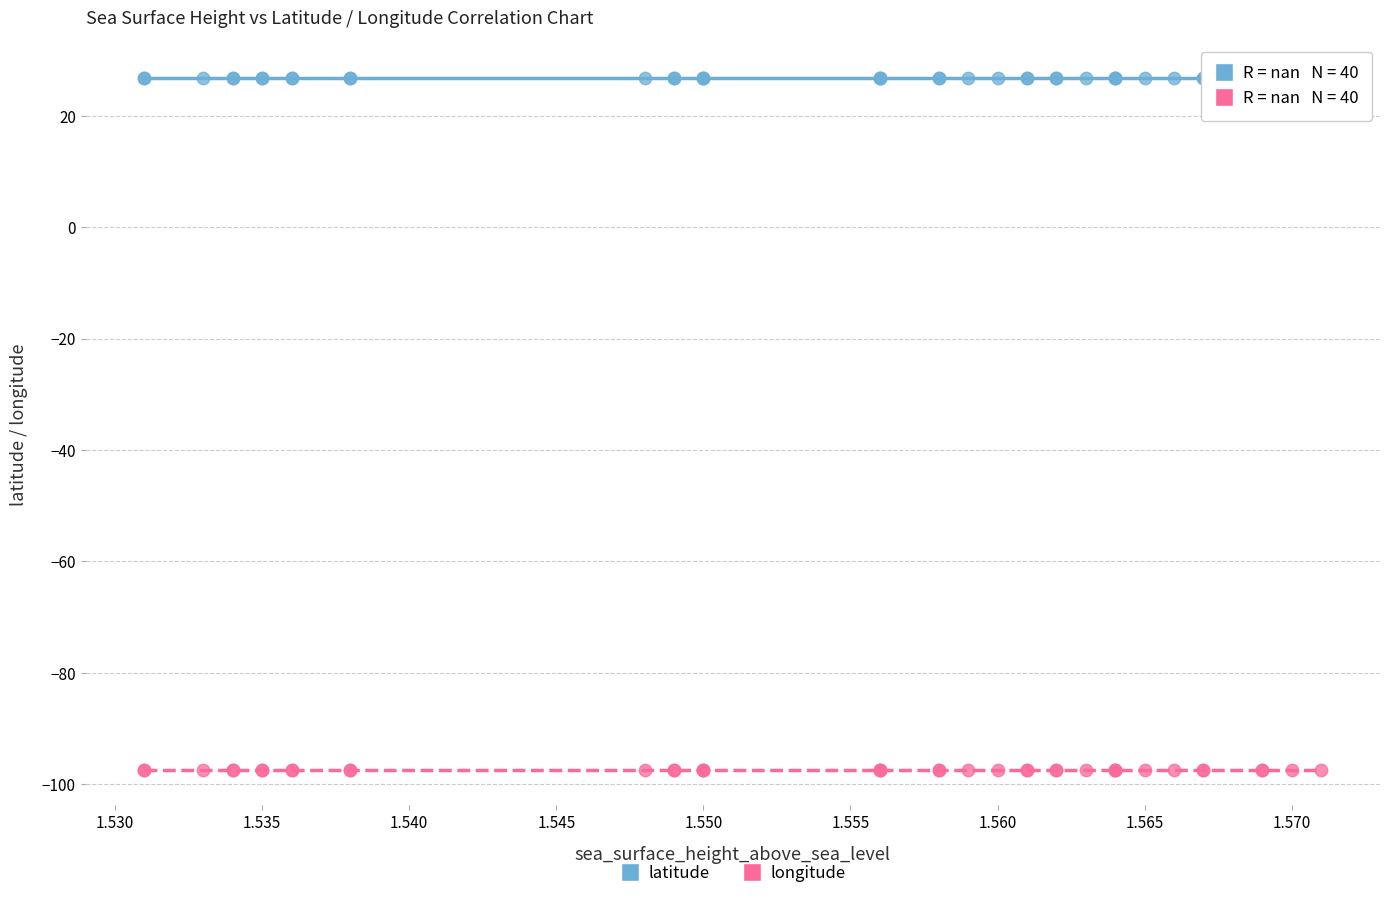

Which series contains the highest Y value?

latitude